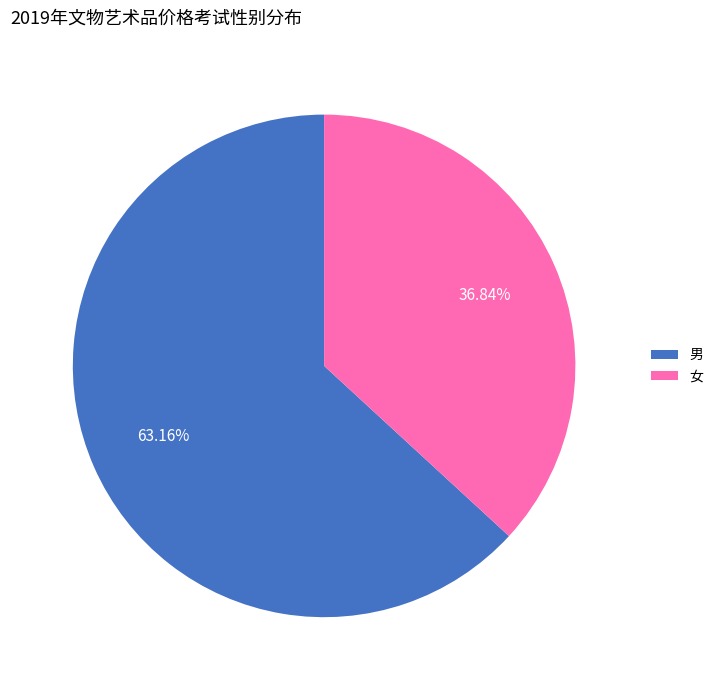

What percentage is NOT represented by 女?

63.2%